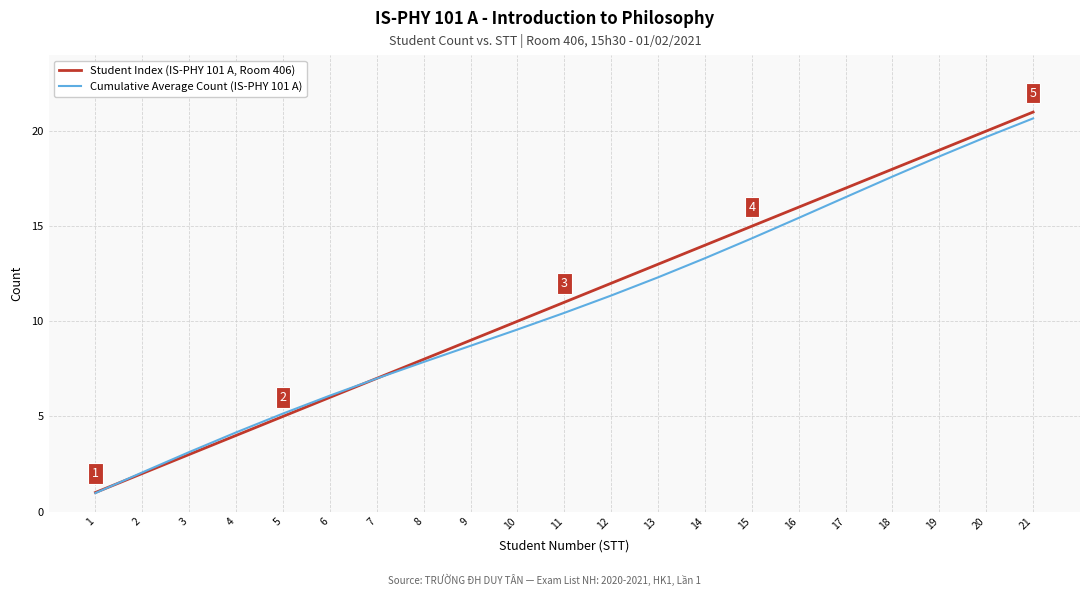

Is it true that Student Index (IS-PHY 101 A, Room 406) equals 28.4 at 17?

False